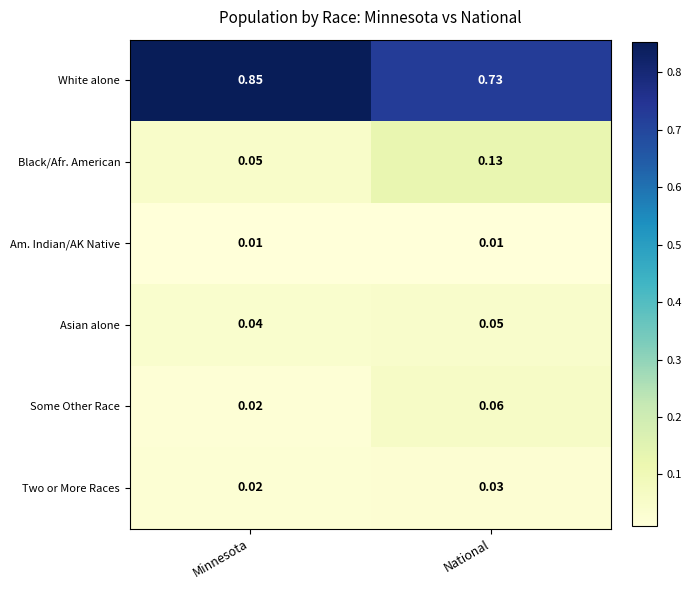

Which series has the widest spread of values?

White alone